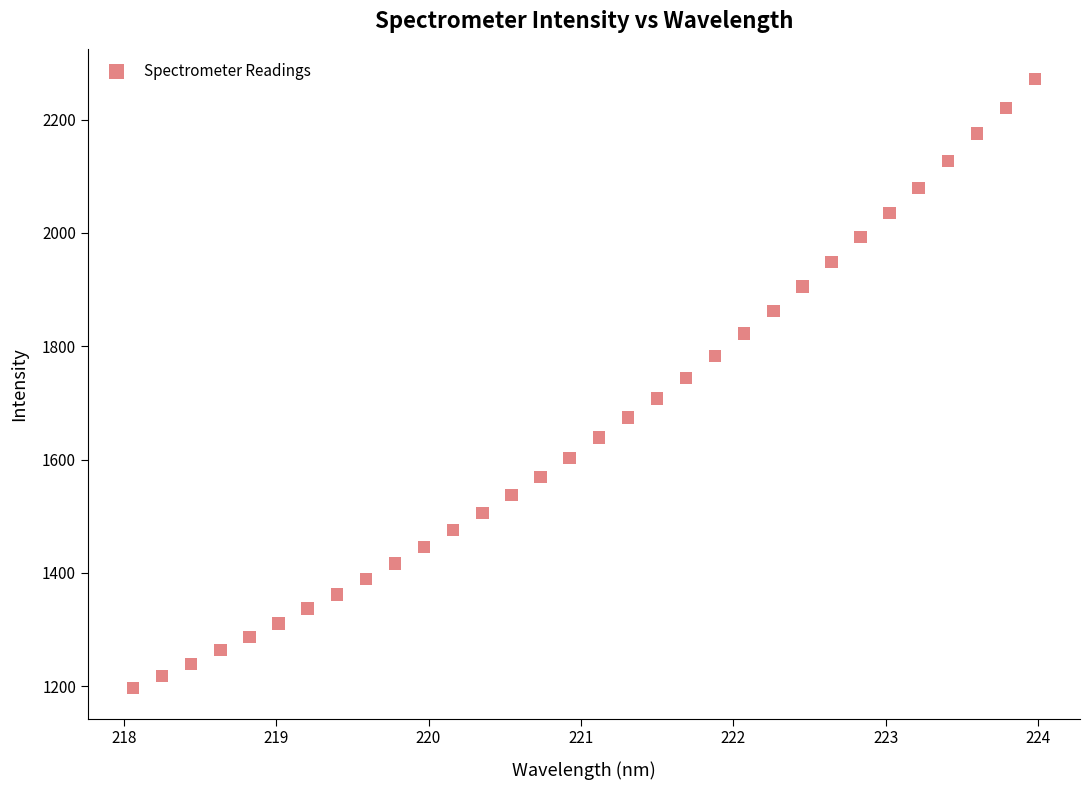

What is the range of X values (max minus min)?

5.9